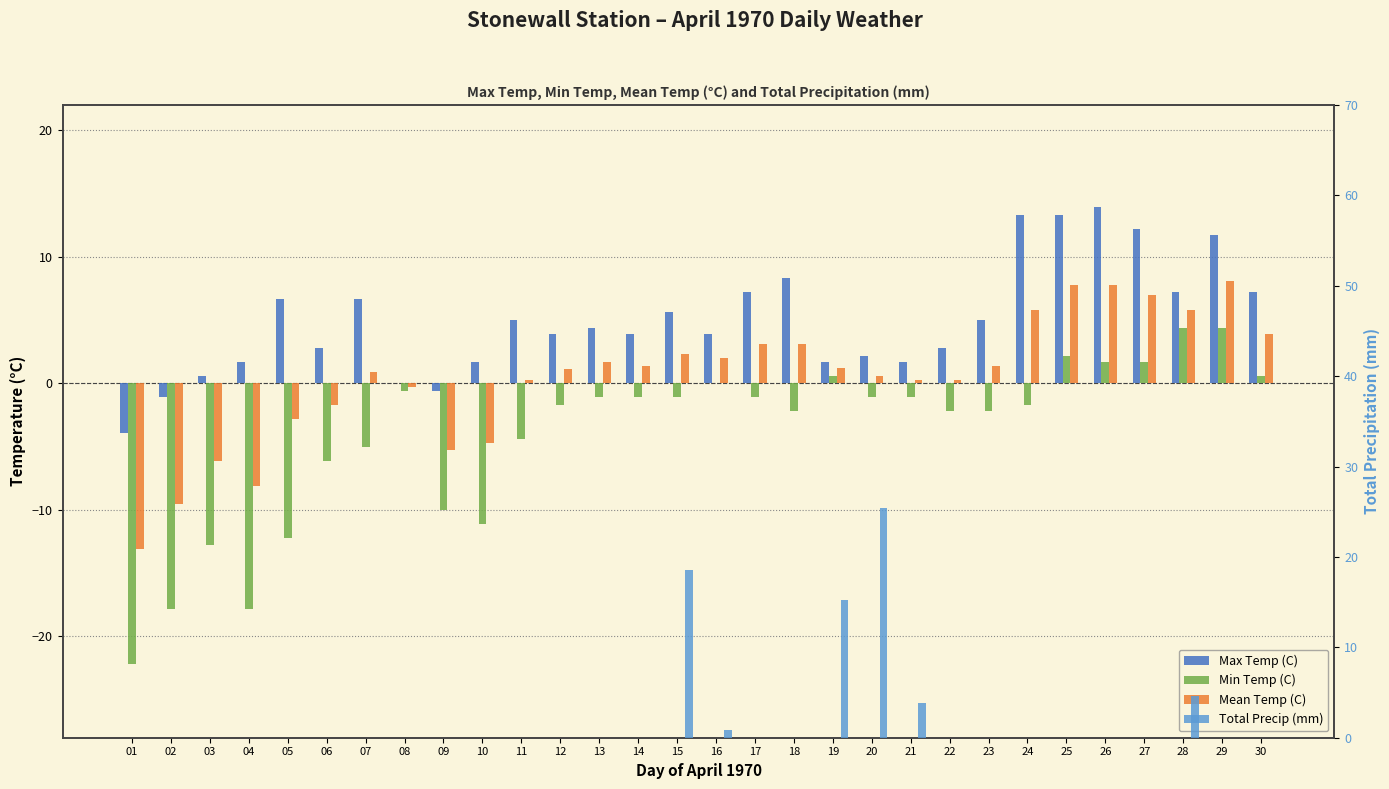

What is the difference between the Mean Temp (C) values at 08 and 13?

2.0